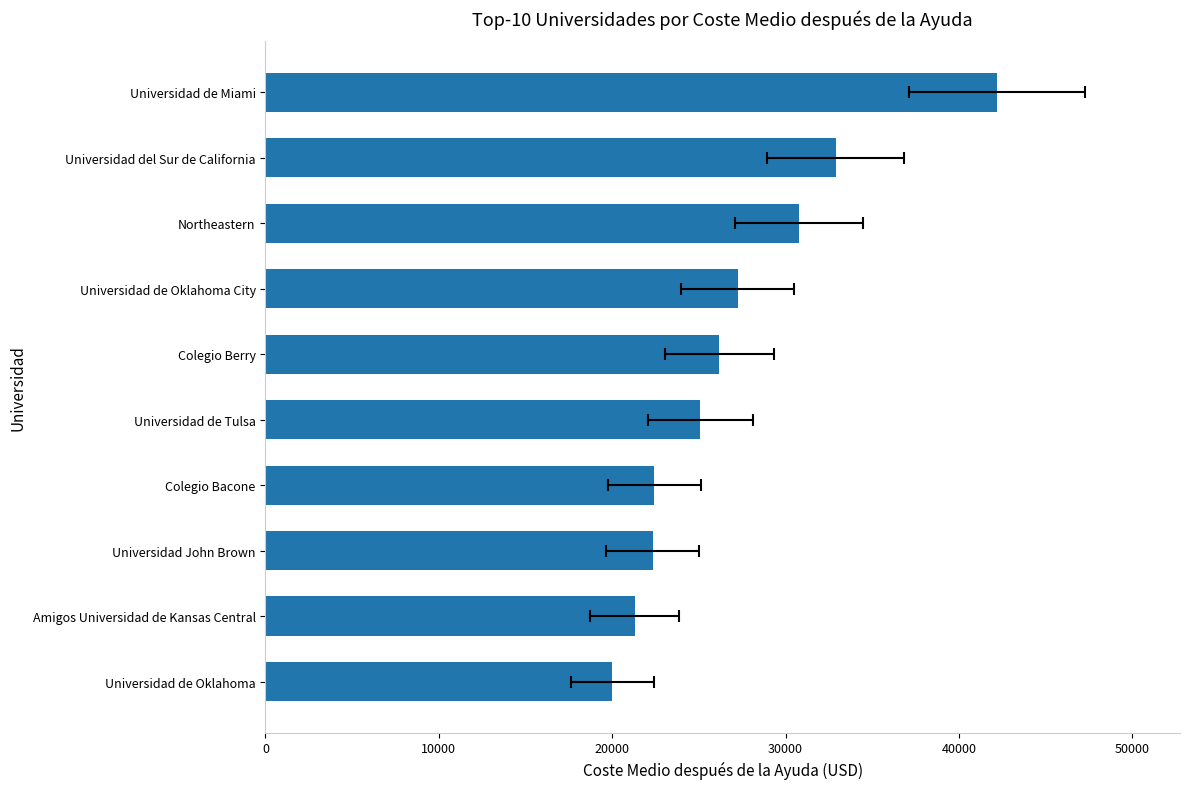

The chart shows a value of 21304 at Amigos Universidad de Kansas Central. True or false?

True